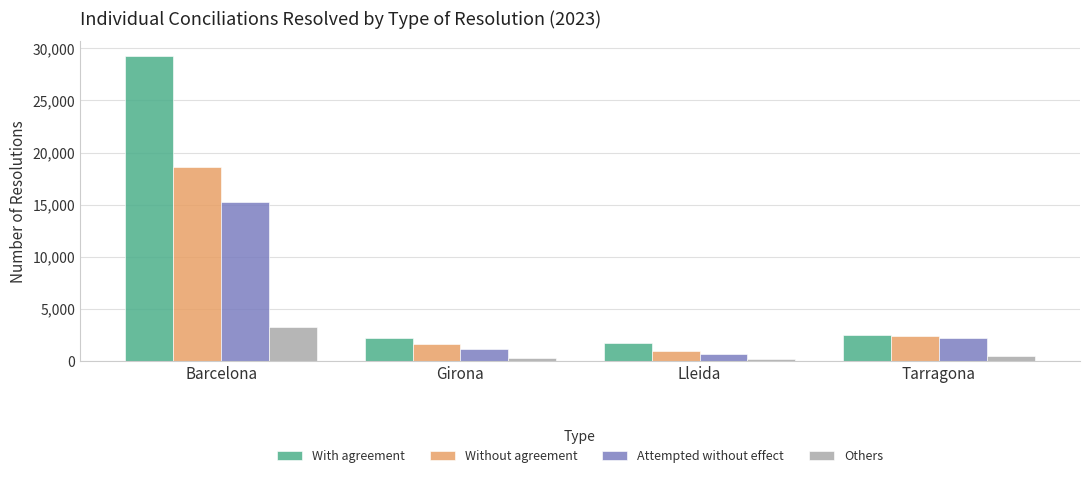

At which category does the chart reach its peak across all series?

Barcelona